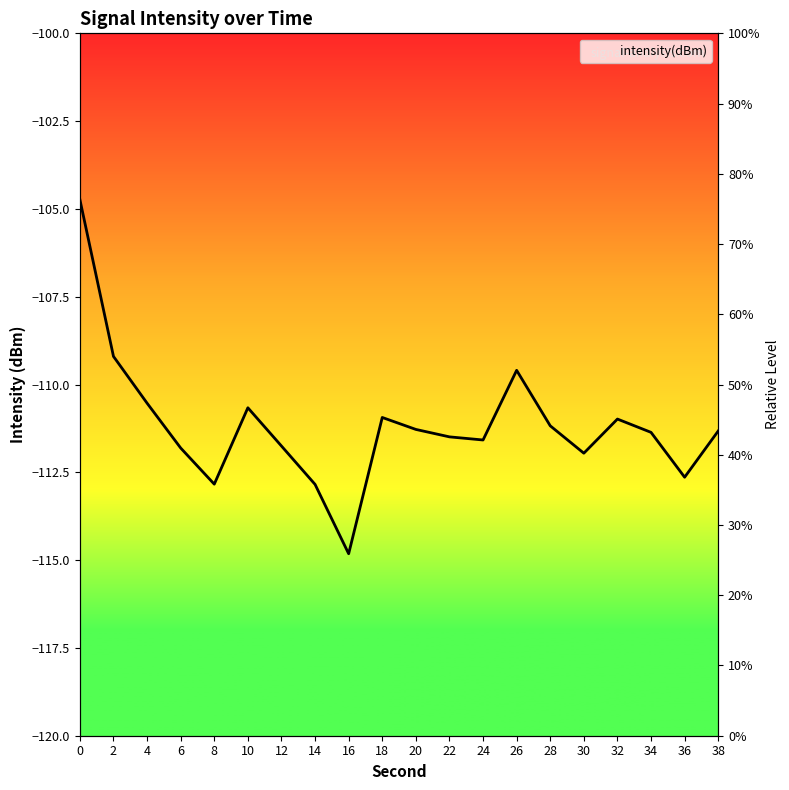

Reading left to right, transcribe all the data shown in this chart.

0=-104.7	2=-109.2	4=-110.5	6=-111.8	8=-112.8	10=-110.7	12=-111.8	14=-112.8	16=-114.8	18=-110.9	20=-111.3	22=-111.5	24=-111.6	26=-109.6	28=-111.2	30=-112.0	32=-111.0	34=-111.4	36=-112.6	38=-111.3